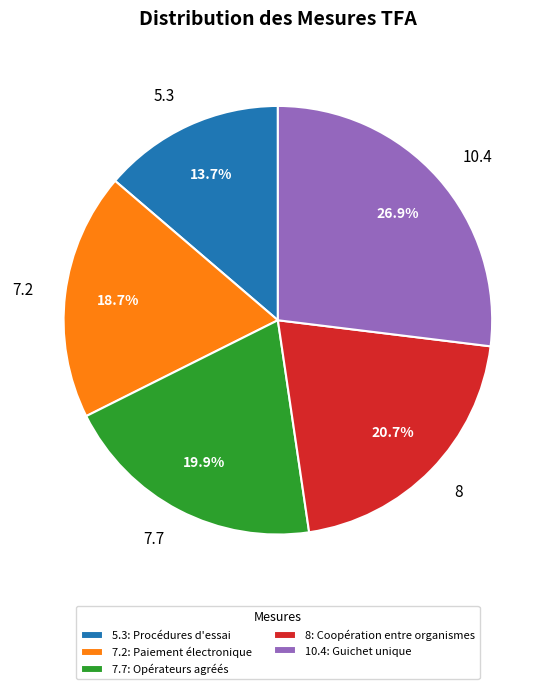

How many segments does this pie chart have?

5